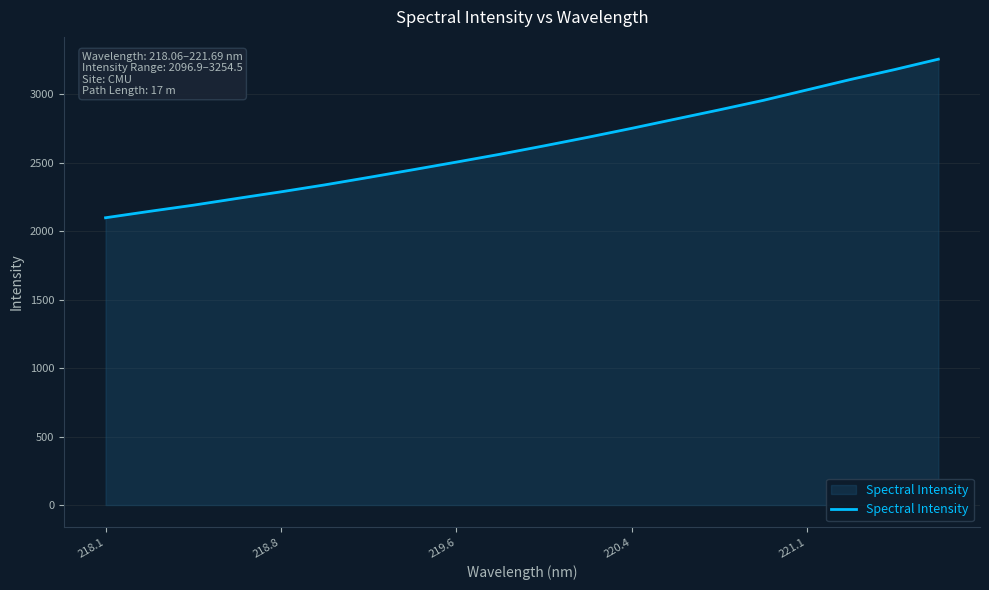

True or false: the data has more than 1 interior local peaks.

False